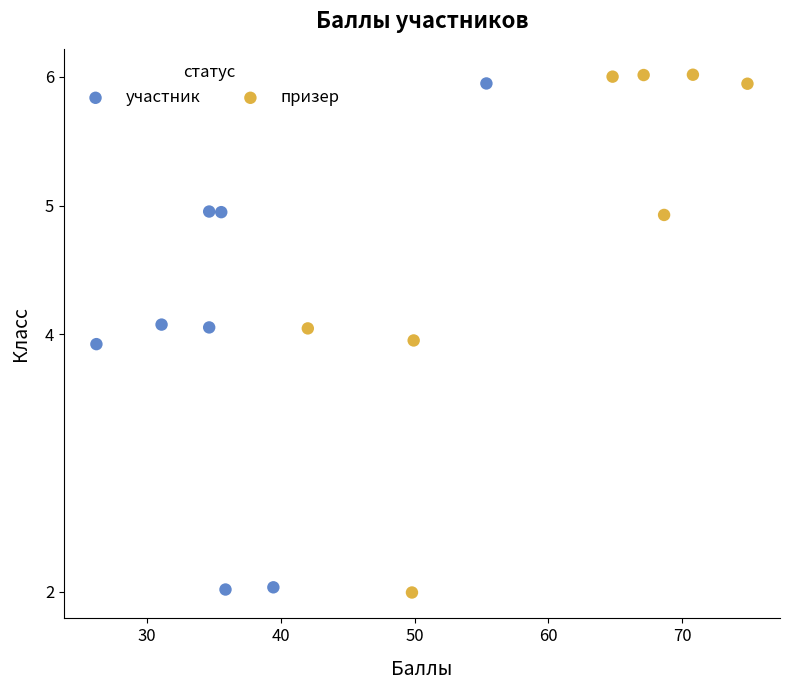

Which series has the largest Y range (max minus min)?

призер